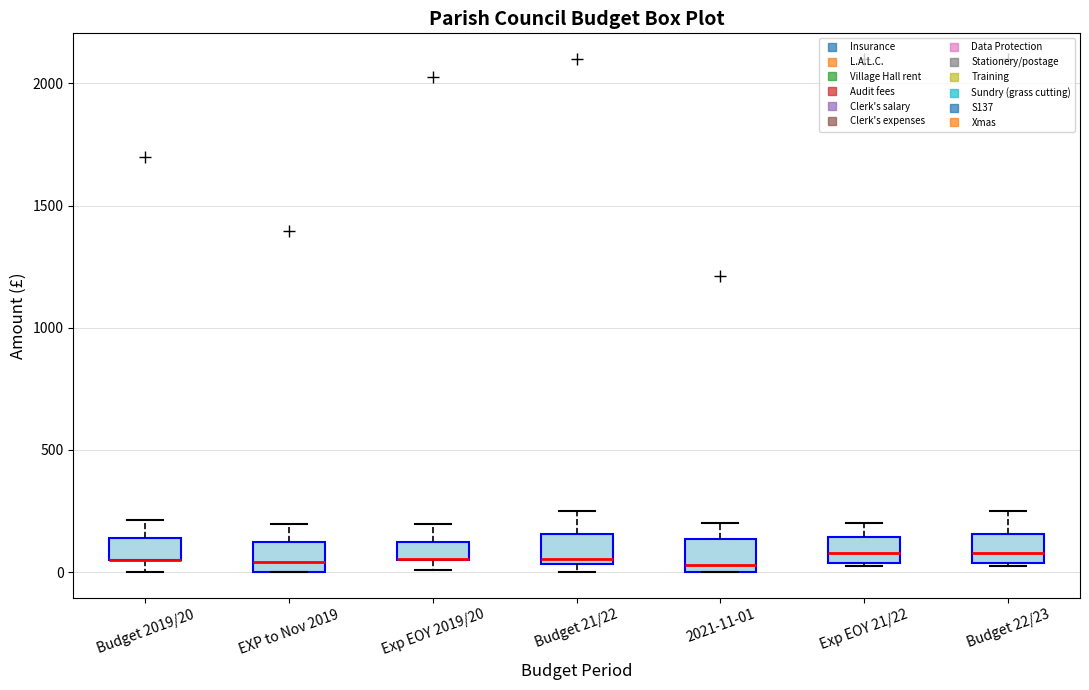

Where is the upper edge of the box for EXP to Nov 2019 on the y-axis? The values are not printed on the chart, so give them approximately, as read against the axis.

100